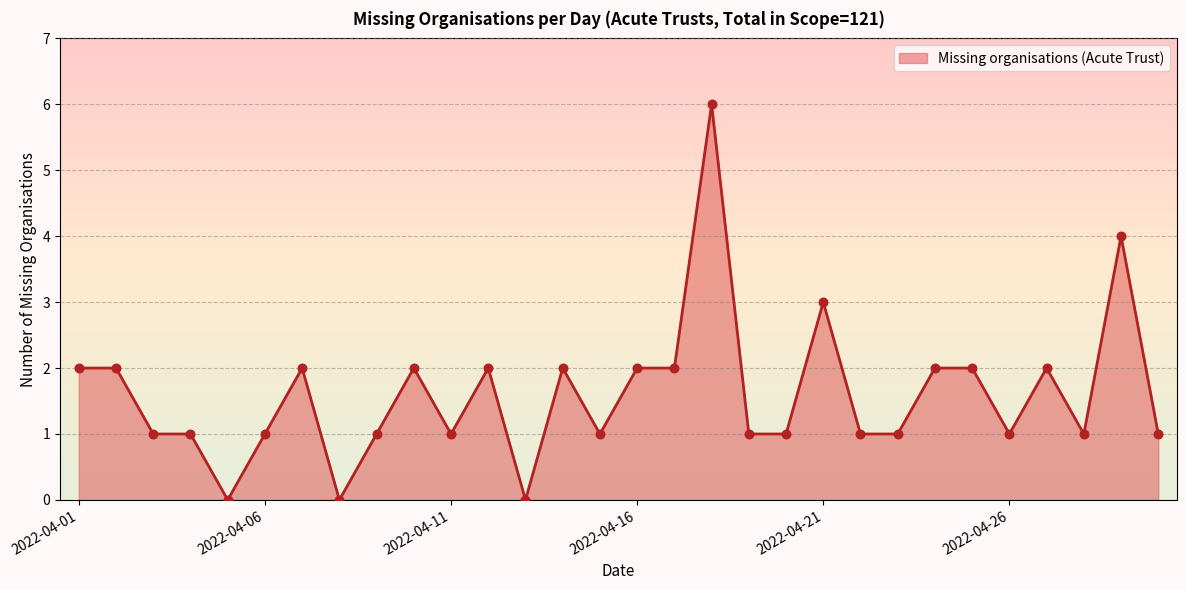

What is the difference between the maximum and minimum values?

6